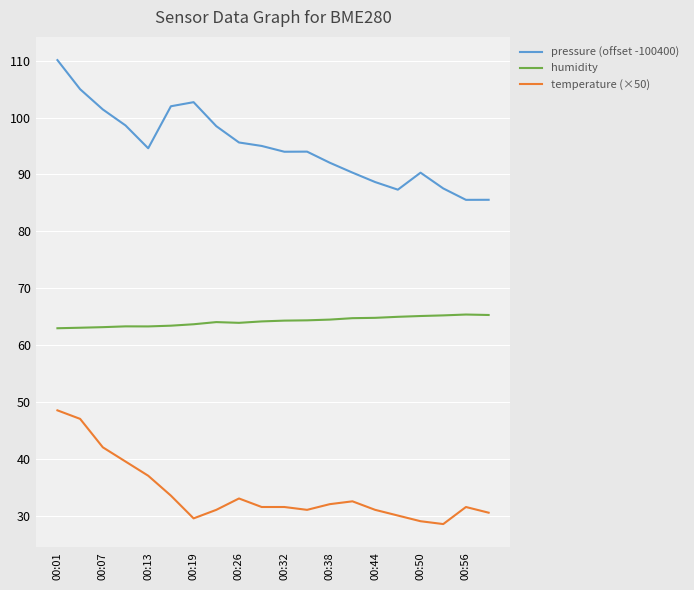

What is the maximum value for temperature (×50)?

48.5